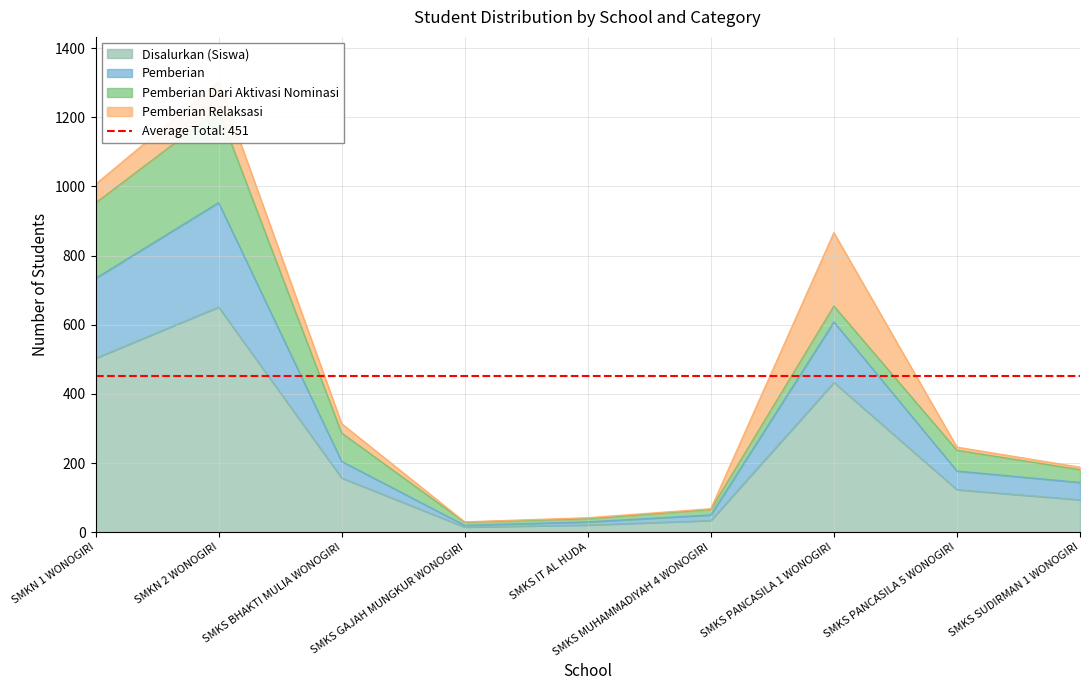

Where is Disalurkan (Siswa) nearest to the value 333?

SMKS PANCASILA 1 WONOGIRI